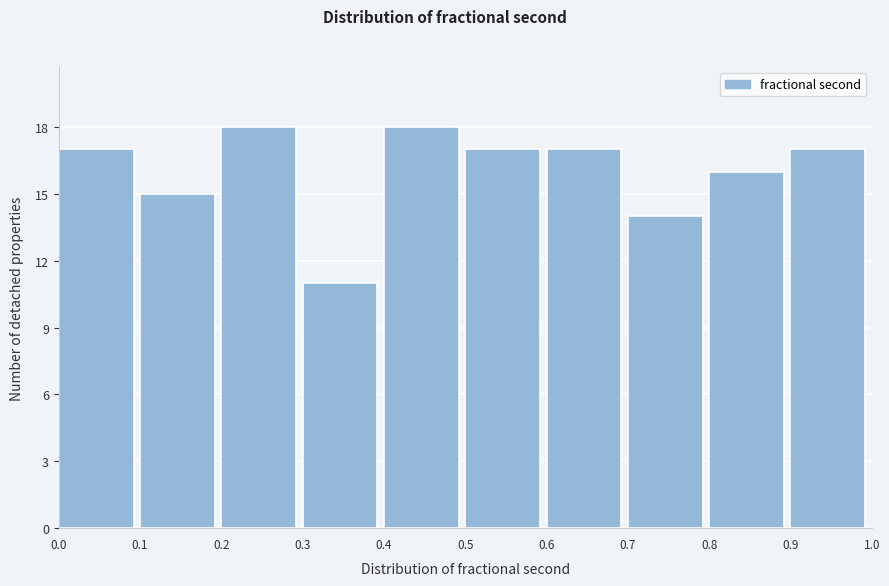

What is the height of the bar covering 0.3 to 0.4 on the x-axis? The values are not printed on the chart, so give them approximately, as read against the axis.

11